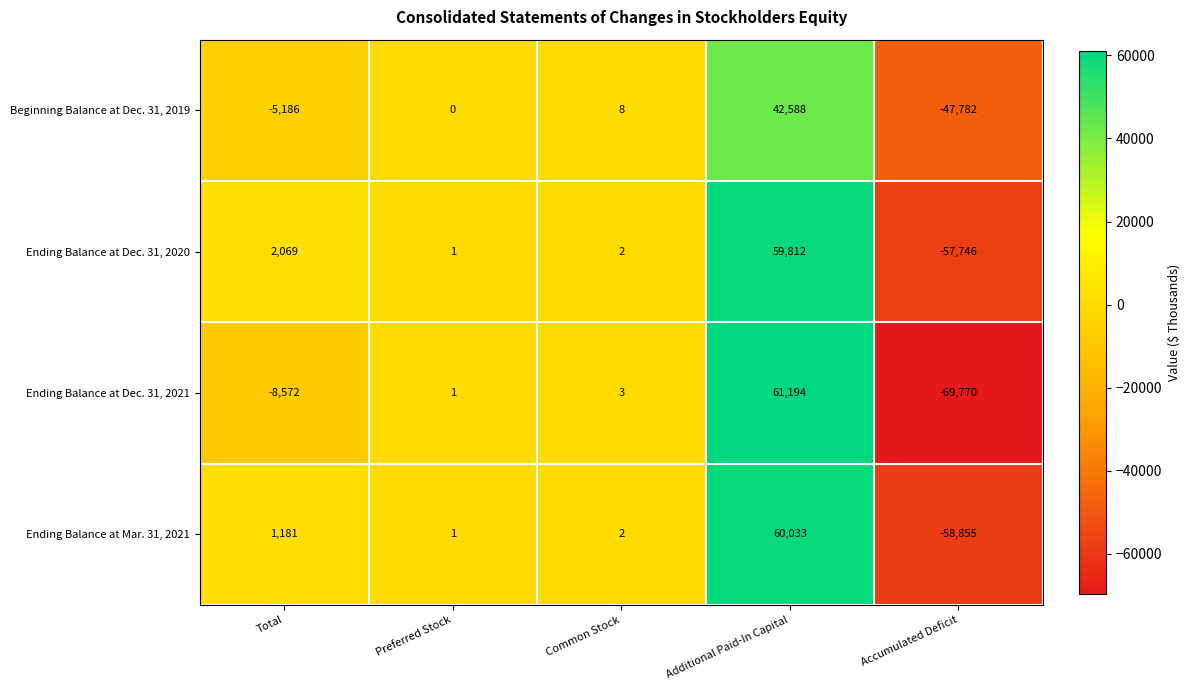

Reading left to right, extract all data points from this chart.

Beginning Balance at Dec. 31, 2019: Total=-5186	Preferred Stock=0	Common Stock=8	Additional Paid-In Capital=42588	Accumulated Deficit=-47782
Ending Balance at Dec. 31, 2020: Total=2069	Preferred Stock=1	Common Stock=2	Additional Paid-In Capital=59812	Accumulated Deficit=-57746
Ending Balance at Dec. 31, 2021: Total=-8572	Preferred Stock=1	Common Stock=3	Additional Paid-In Capital=61194	Accumulated Deficit=-69770
Ending Balance at Mar. 31, 2021: Total=1181	Preferred Stock=1	Common Stock=2	Additional Paid-In Capital=60033	Accumulated Deficit=-58855